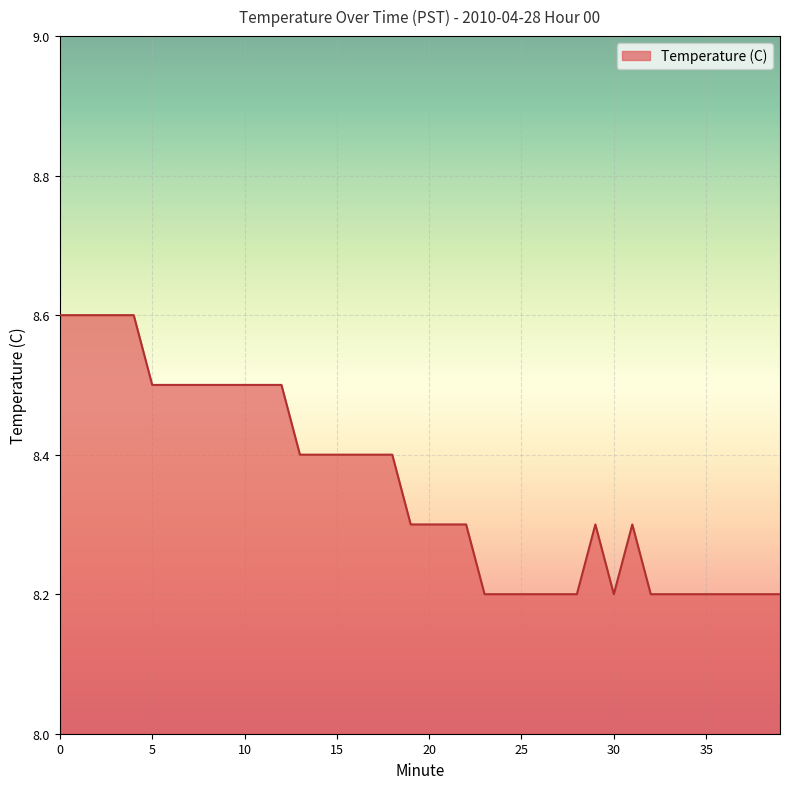

What is the minimum value shown in the chart?

8.2